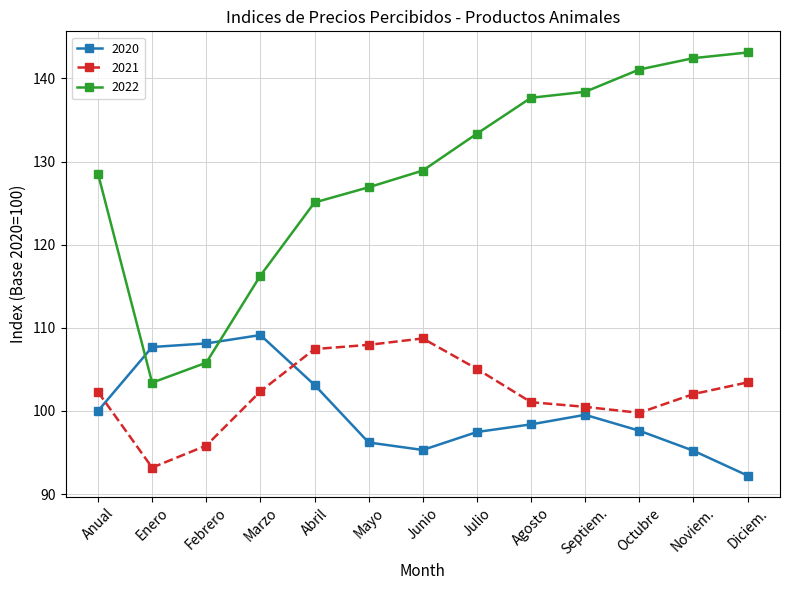

The value of 2022 at Abril is 72.5. True or false?

False